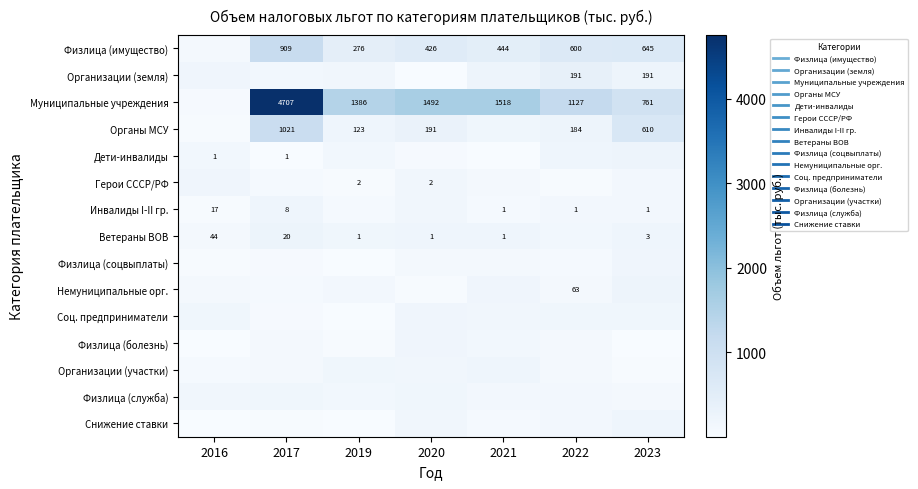

True or false: Физлица (соцвыплаты) has a value of 142.2 at 2021.

False